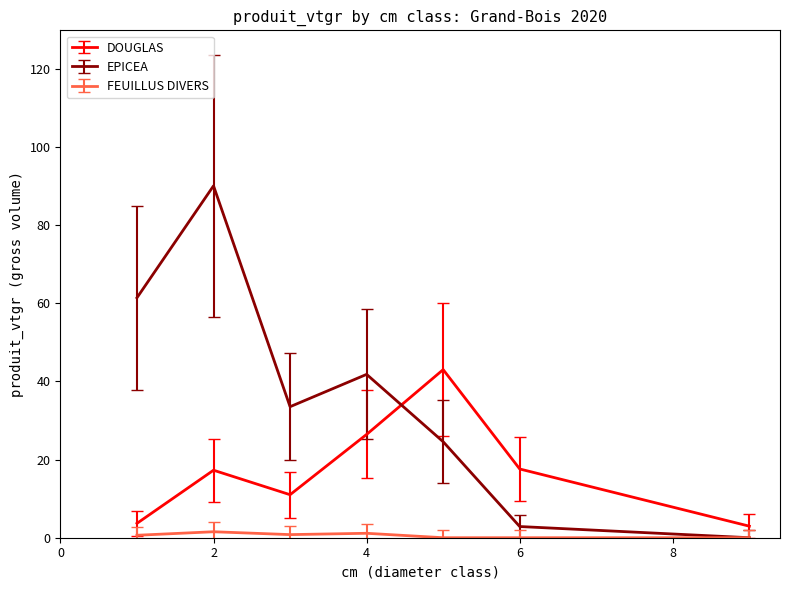

In EPICEA, how many points are lower than both neighbors (excluding endpoints)?

1